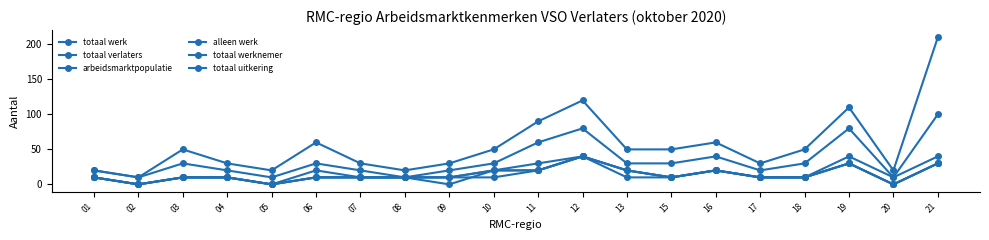

Reading right to left, list all the values displayed in this chart.

totaal werk: 30	0	30	10	10	20	10	20	40	20	20	10	10	10	10	0	10	10	0	10
totaal verlaters: 210	20	110	50	30	60	50	50	120	90	50	30	20	30	60	20	30	50	10	20
arbeidsmarktpopulatie: 100	10	80	30	20	40	30	30	80	60	30	20	10	20	30	10	20	30	10	20
alleen werk: 30	0	30	10	10	20	10	10	40	20	10	10	10	10	10	0	10	10	0	10
totaal werknemer: 30	0	30	10	10	20	10	20	40	20	20	10	10	10	10	0	10	10	0	10
totaal uitkering: 40	10	40	10	10	20	10	20	40	30	20	0	10	10	20	0	10	10	0	10